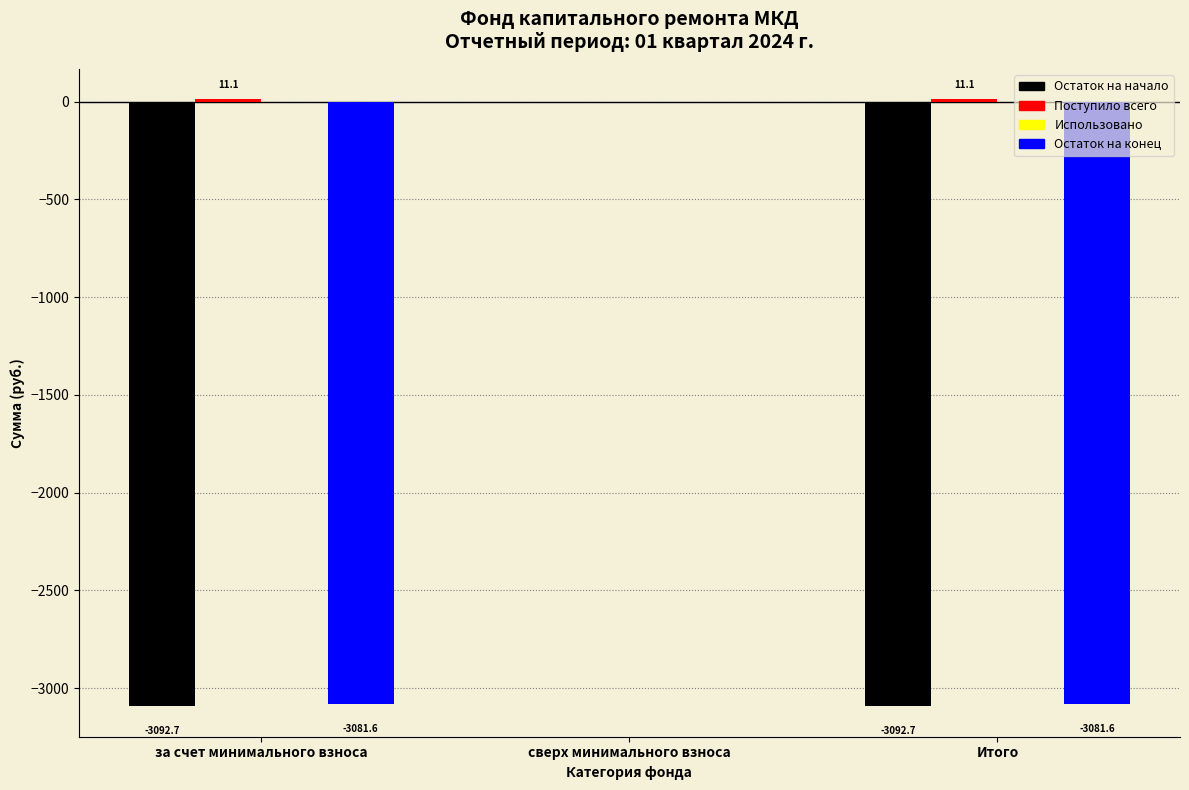

Between сверх минимального взноса and Итого, which series saw the biggest shift?

Остаток на начало